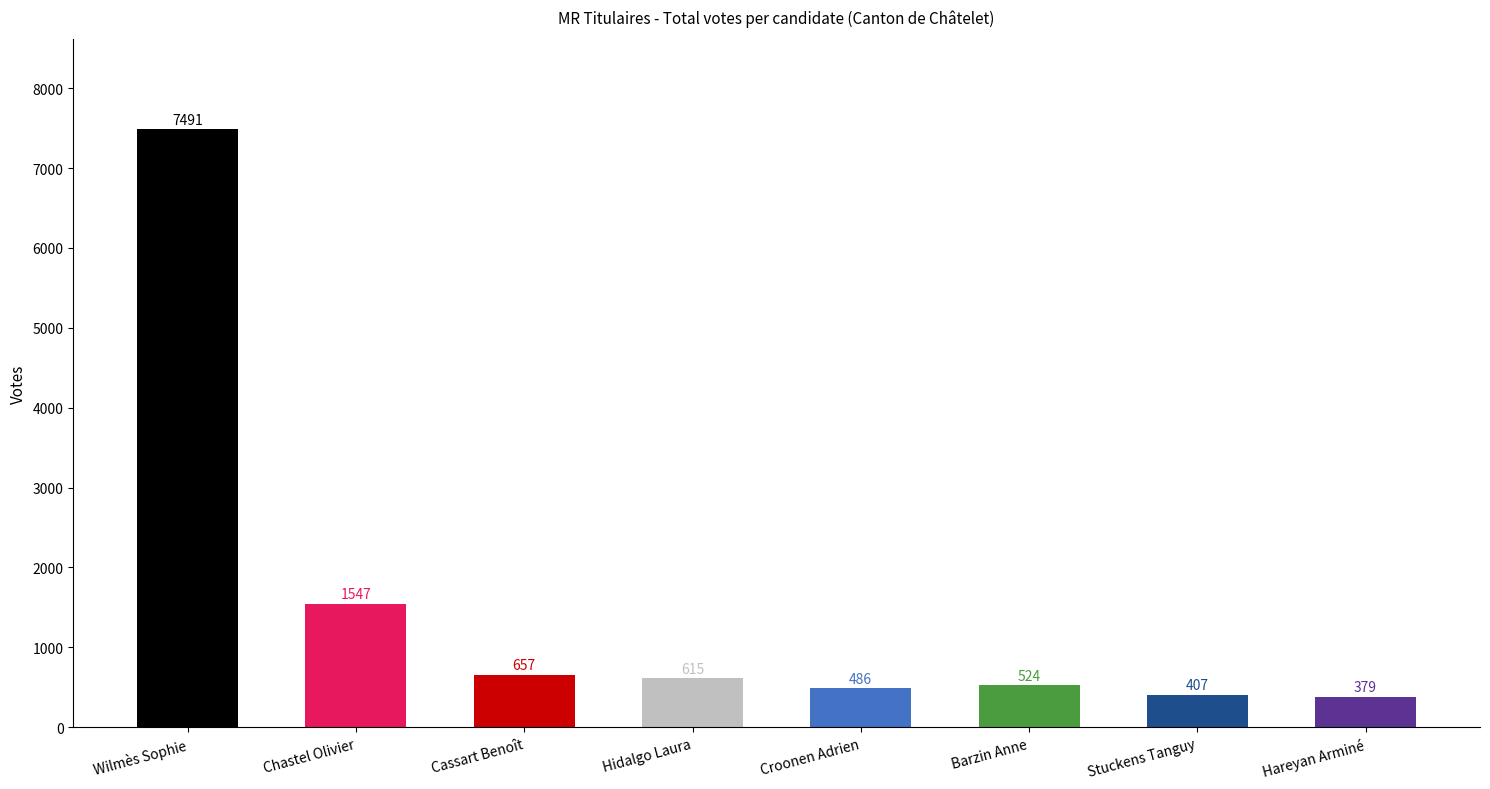

At which category does the chart reach its minimum across all series?

Hareyan Arminé